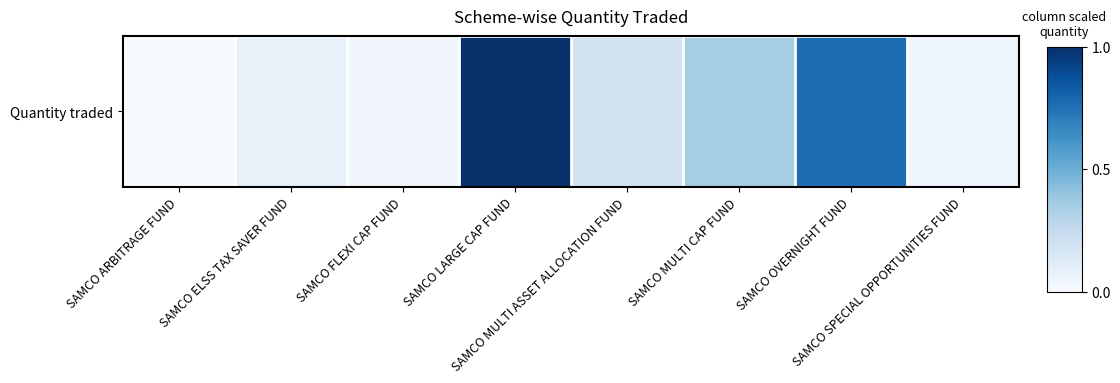

Rank the categories by value from highest to lowest.

SAMCO LARGE CAP FUND, SAMCO OVERNIGHT FUND, SAMCO MULTI CAP FUND, SAMCO MULTI ASSET ALLOCATION FUND, SAMCO ELSS TAX SAVER FUND, SAMCO SPECIAL OPPORTUNITIES FUND, SAMCO FLEXI CAP FUND, SAMCO ARBITRAGE FUND